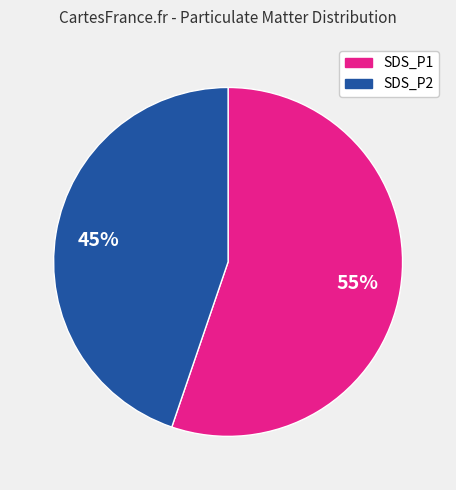

How many segments does this pie chart have?

2